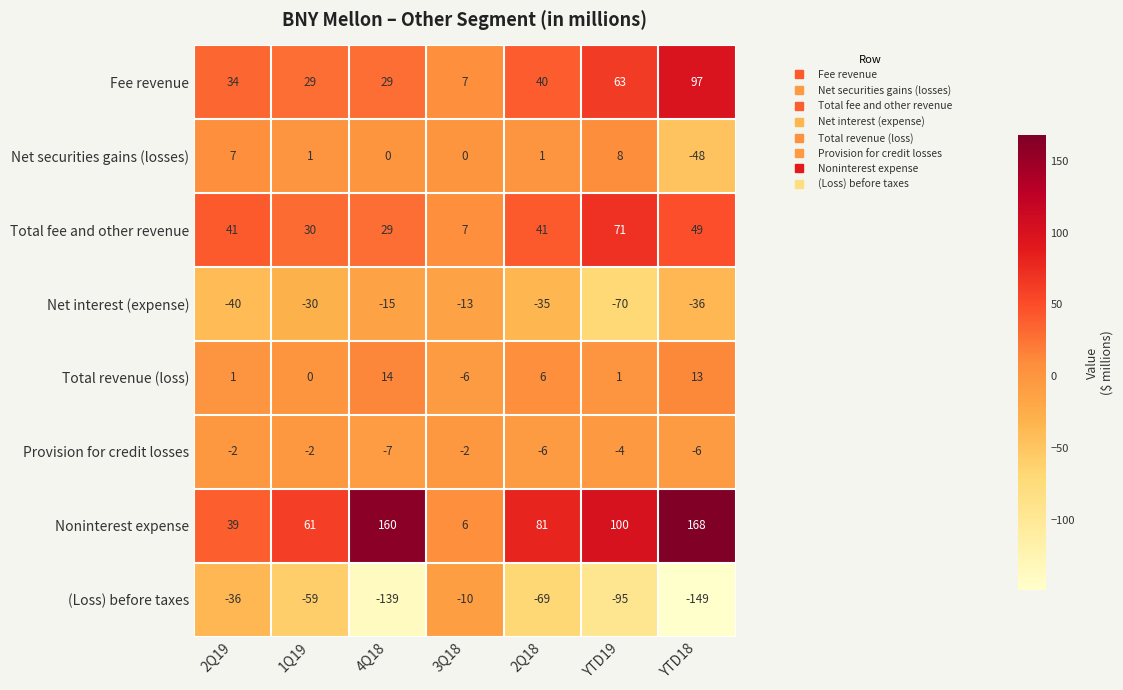

Which series has the largest range (max minus min)?

Noninterest expense